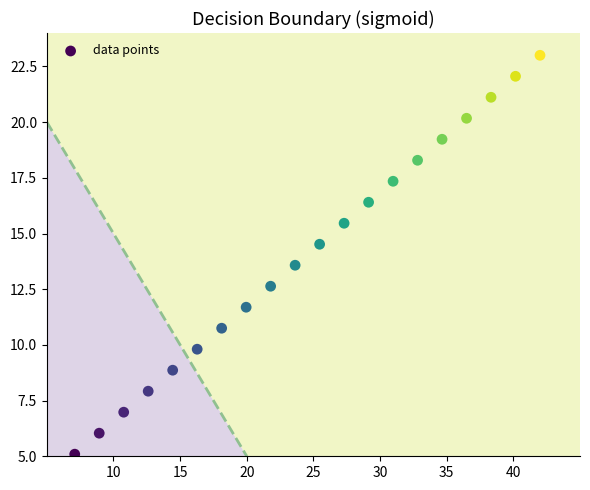

What is the range of X values (max minus min)?

34.9